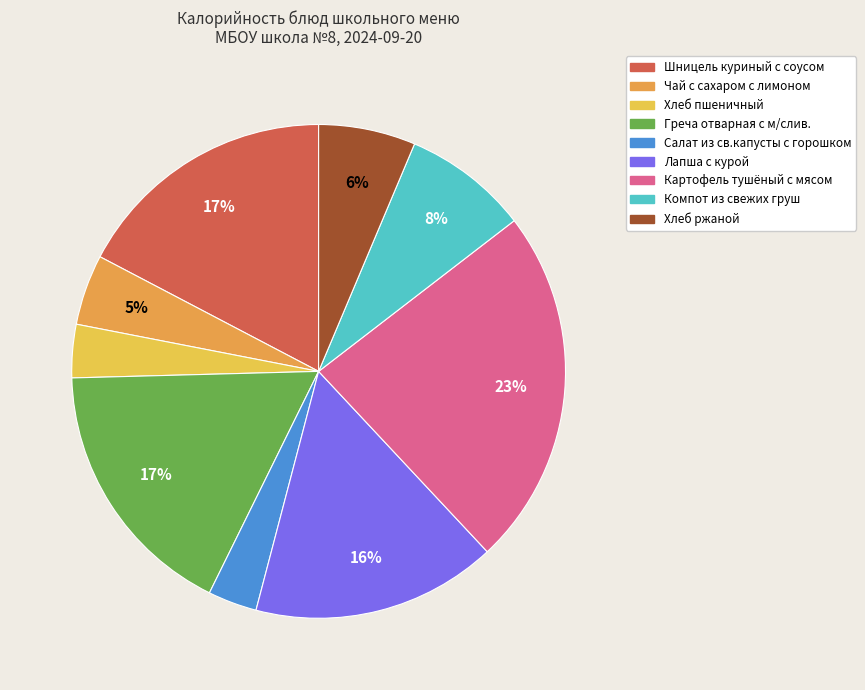

What percentage is the Чай с сахаром с лимоном slice, to the nearest percent?

5%